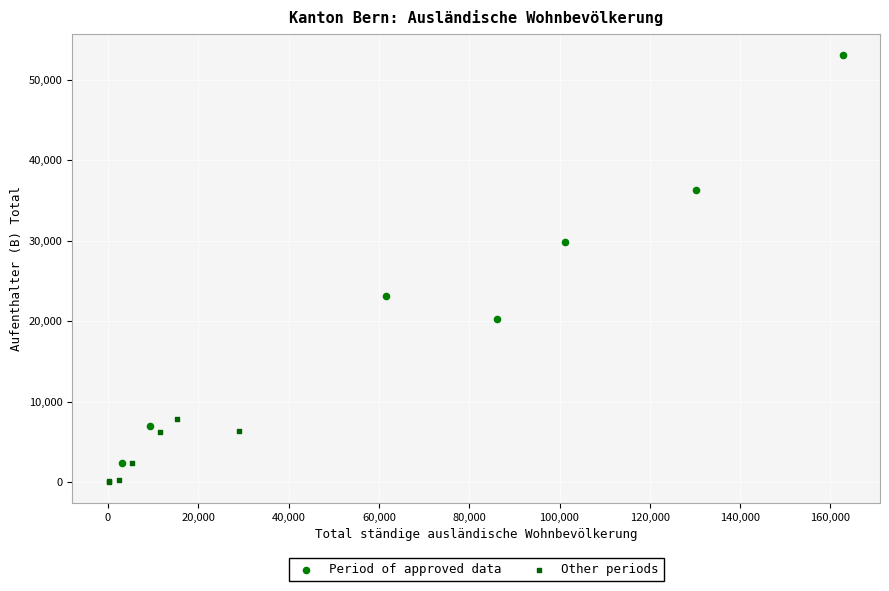

Which series contains the lowest Y value?

Other periods